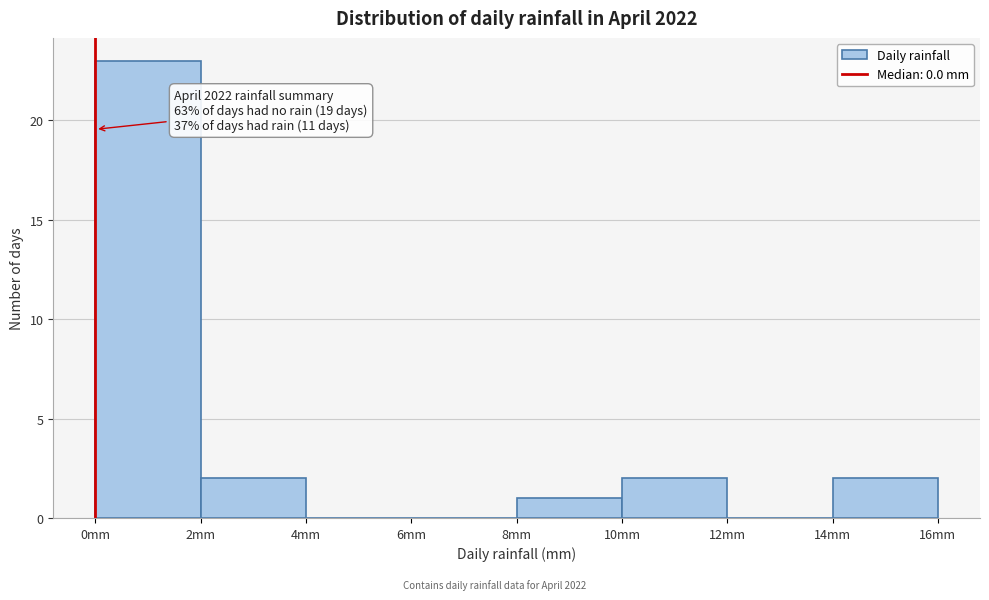

Which range on the x-axis has the tallest bar?

0 to 2